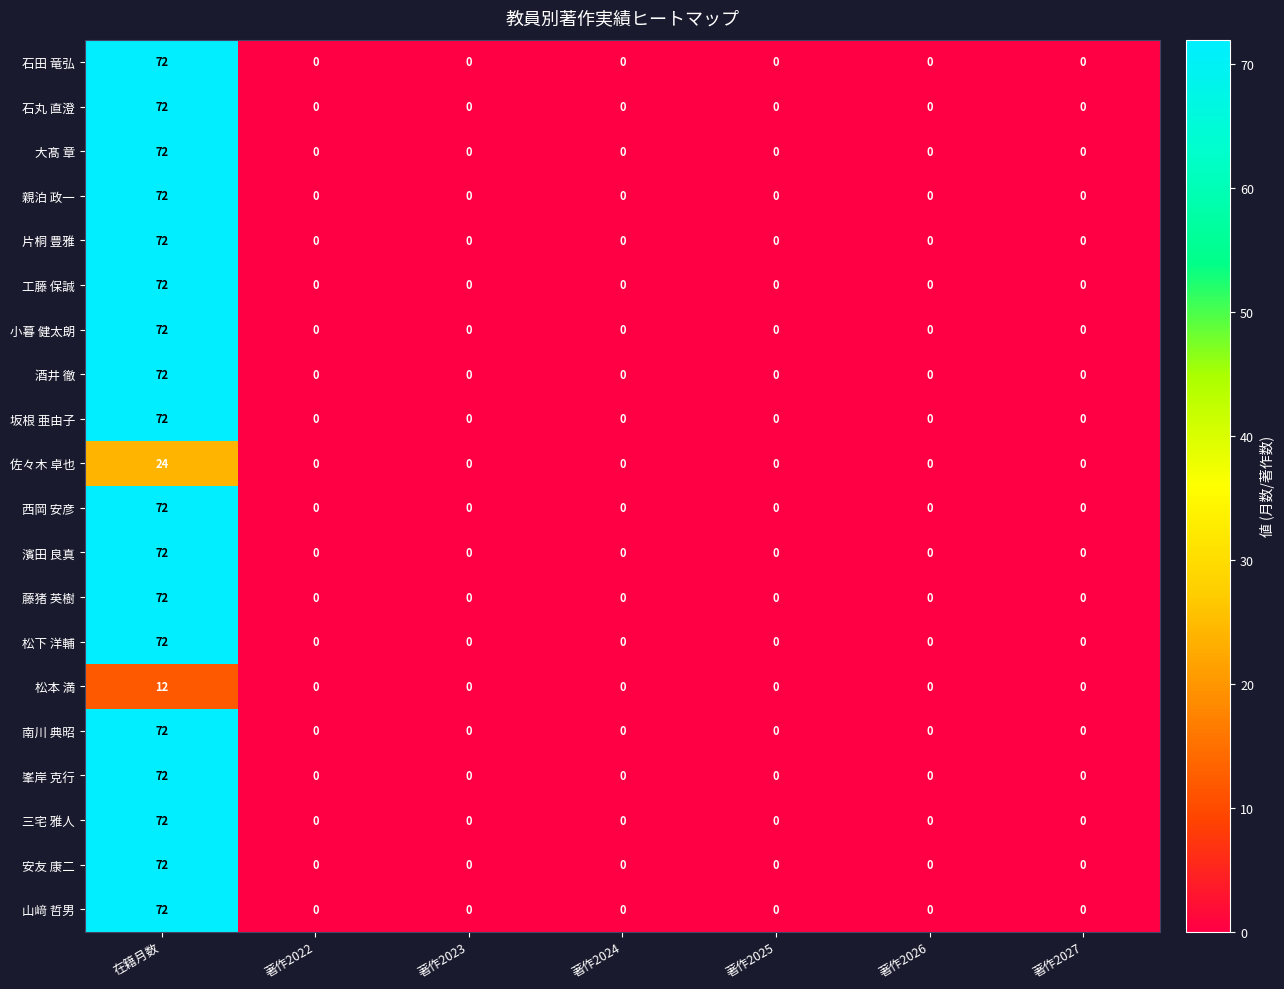

What is the spread (max minus min) of values at 在籍月数?

60